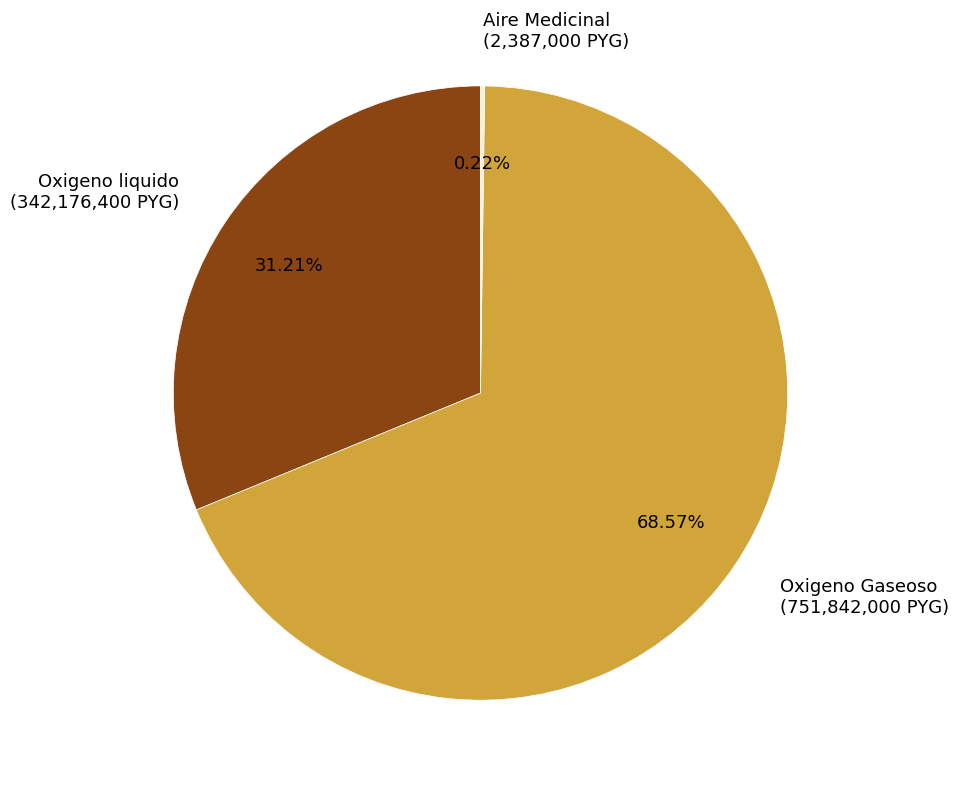

Combined, do Oxigeno Gaseoso and Oxigeno liquido account for over 50%?

Yes